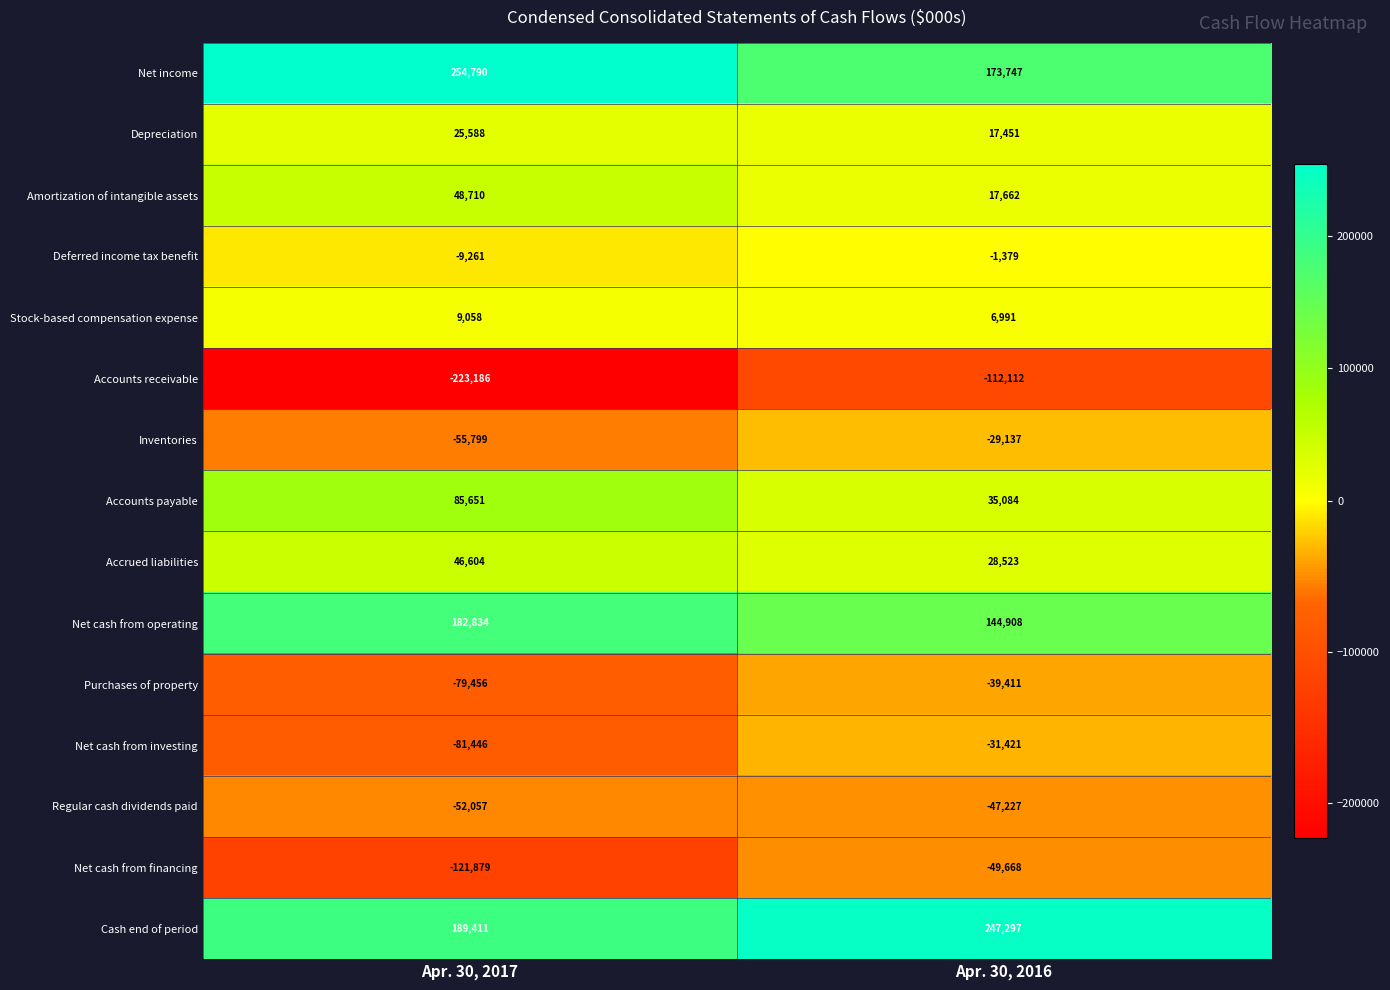

At which category does the chart reach its minimum across all series?

Apr. 30, 2017